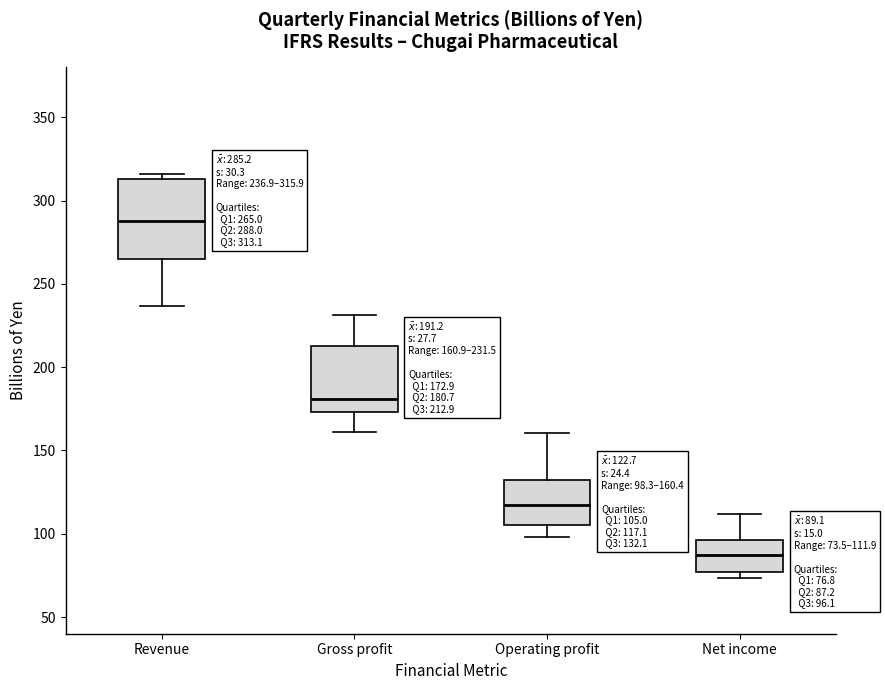

Which box's median line is the highest?

Revenue